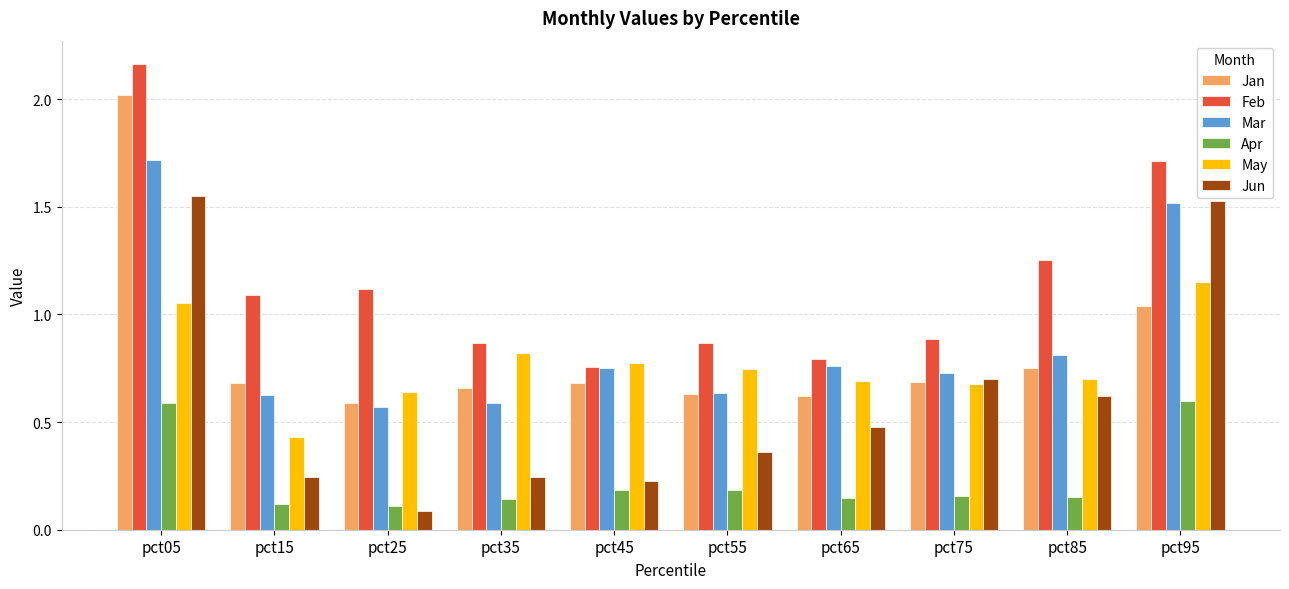

The value of Jun at pct95 is 1.5. True or false?

True